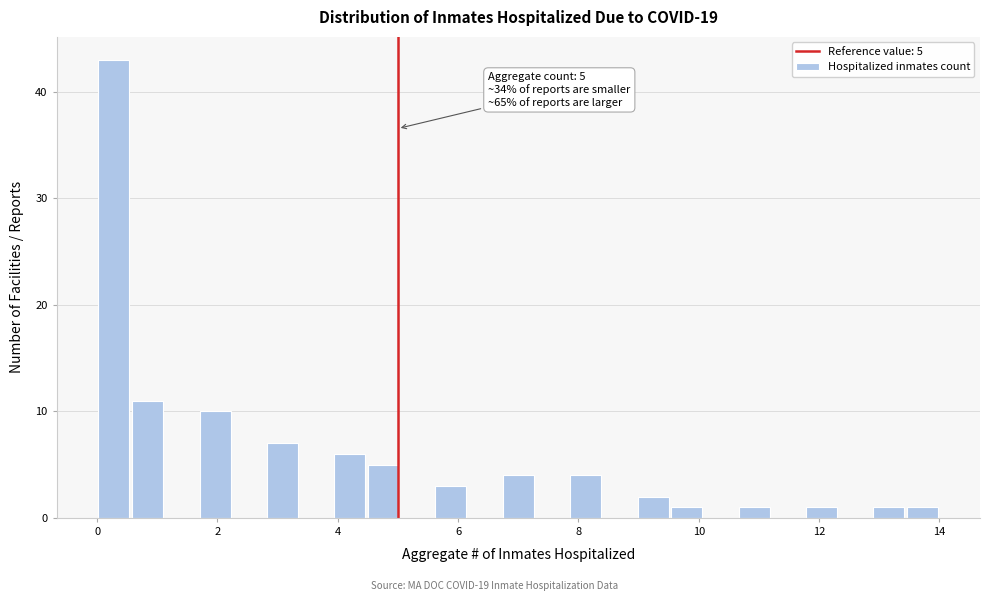

Around what value on the x-axis is the tallest bar? Give the approximate position of its centre, as read against the axis.

0.2